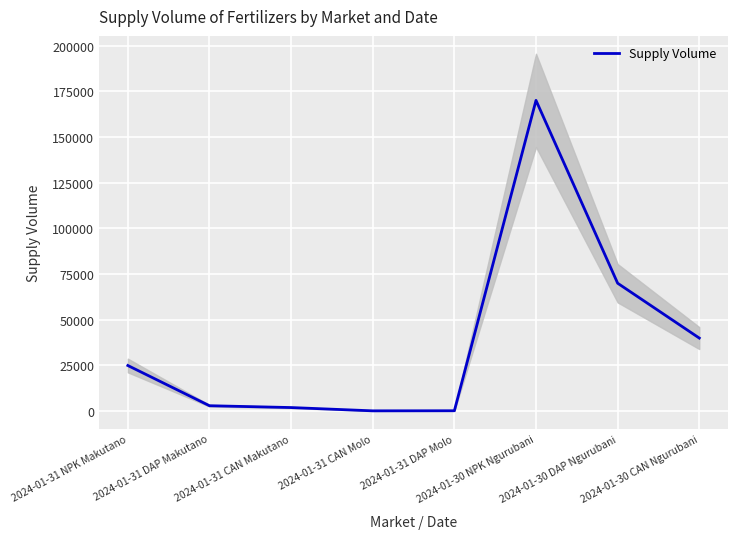

What is the maximum value shown in the chart?

170000